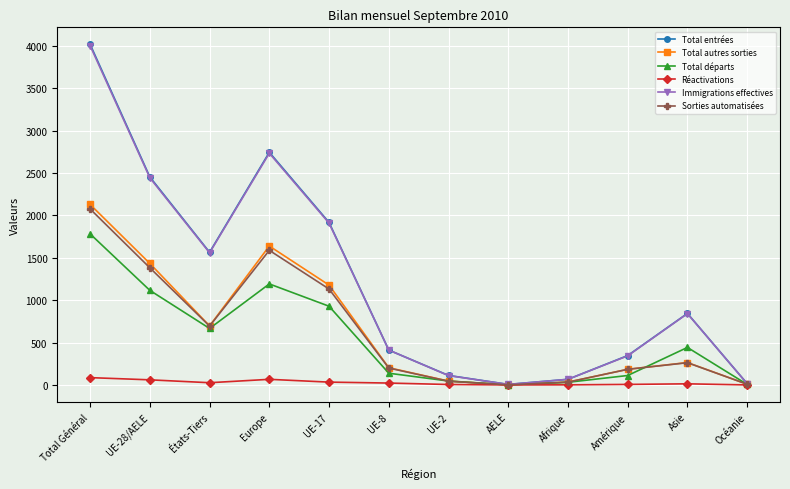

True or false: Total entrées has more than 0 interior local peaks.

True